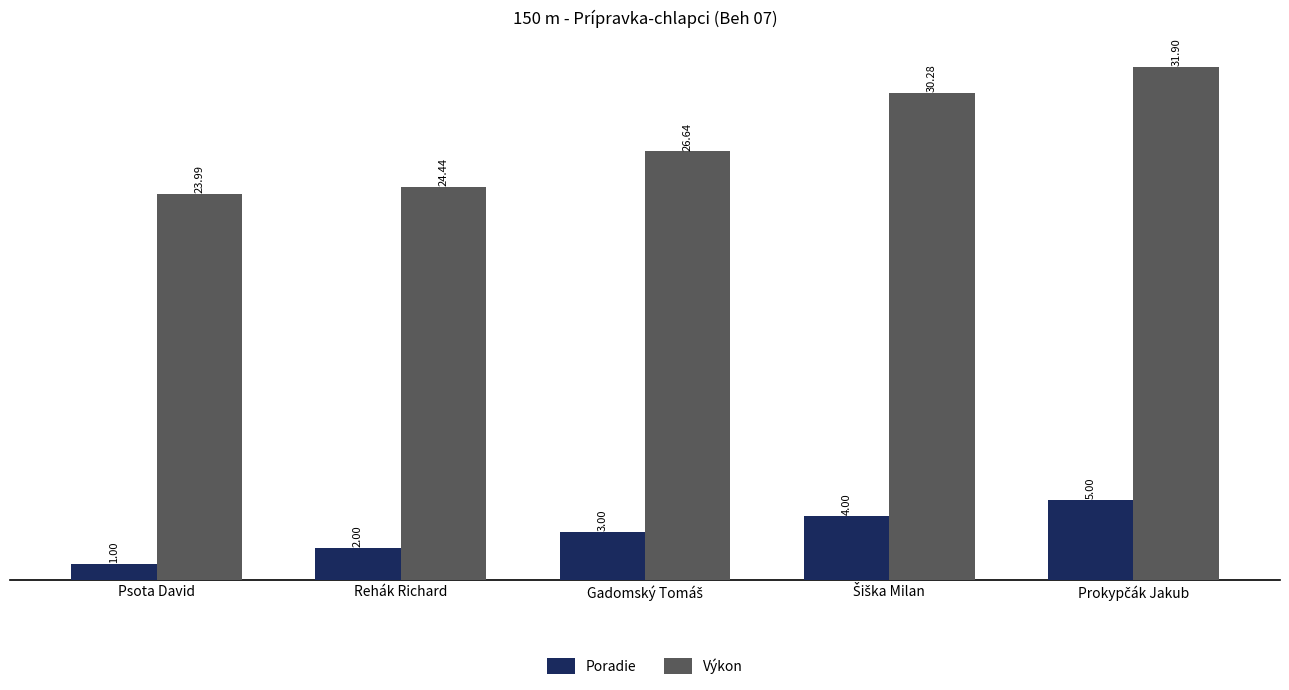

Which series has the largest total across all categories?

Výkon